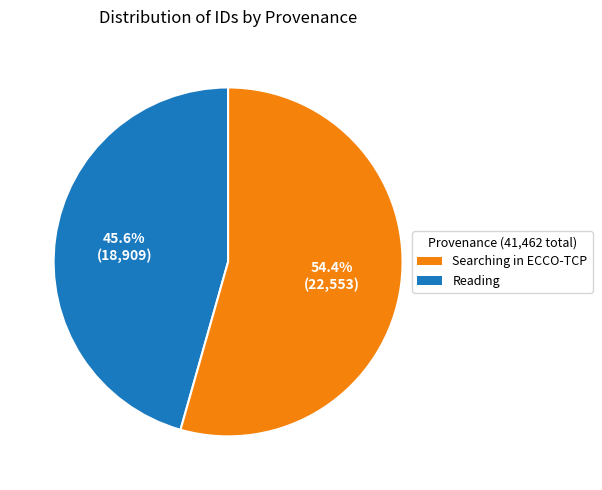

Is the sum of Searching in ECCO-TCP and Reading greater than half?

Yes